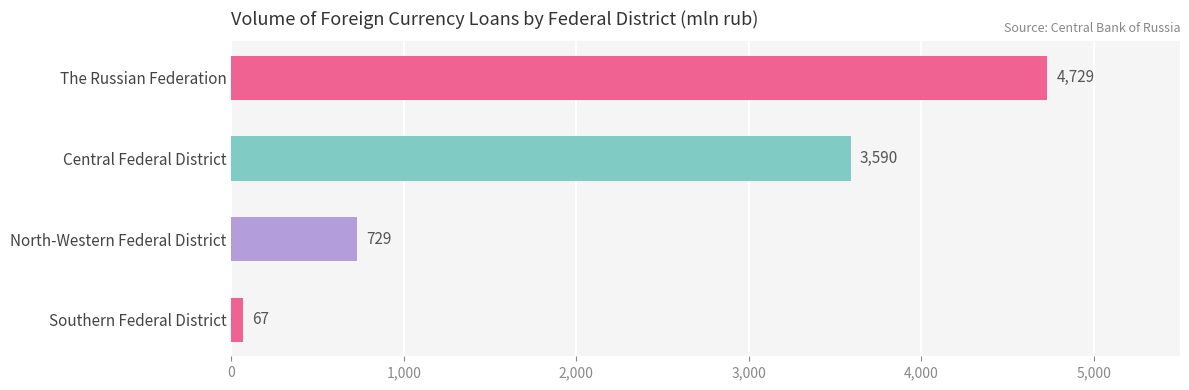

What is the average value?

2279